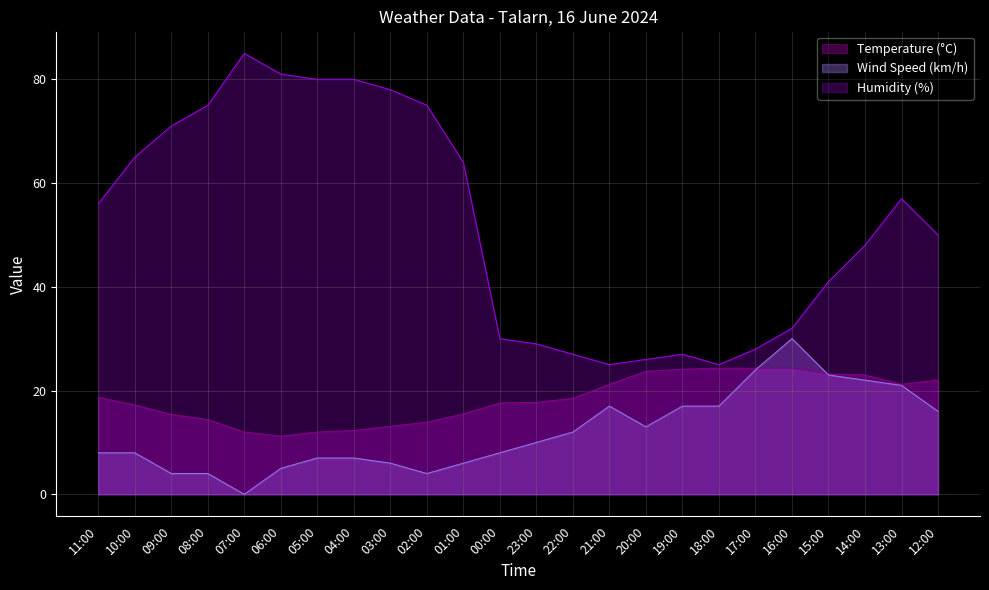

List the series in order of their overall mean, highest first.

Humidity (%), Temperature (°C), Wind Speed (km/h)